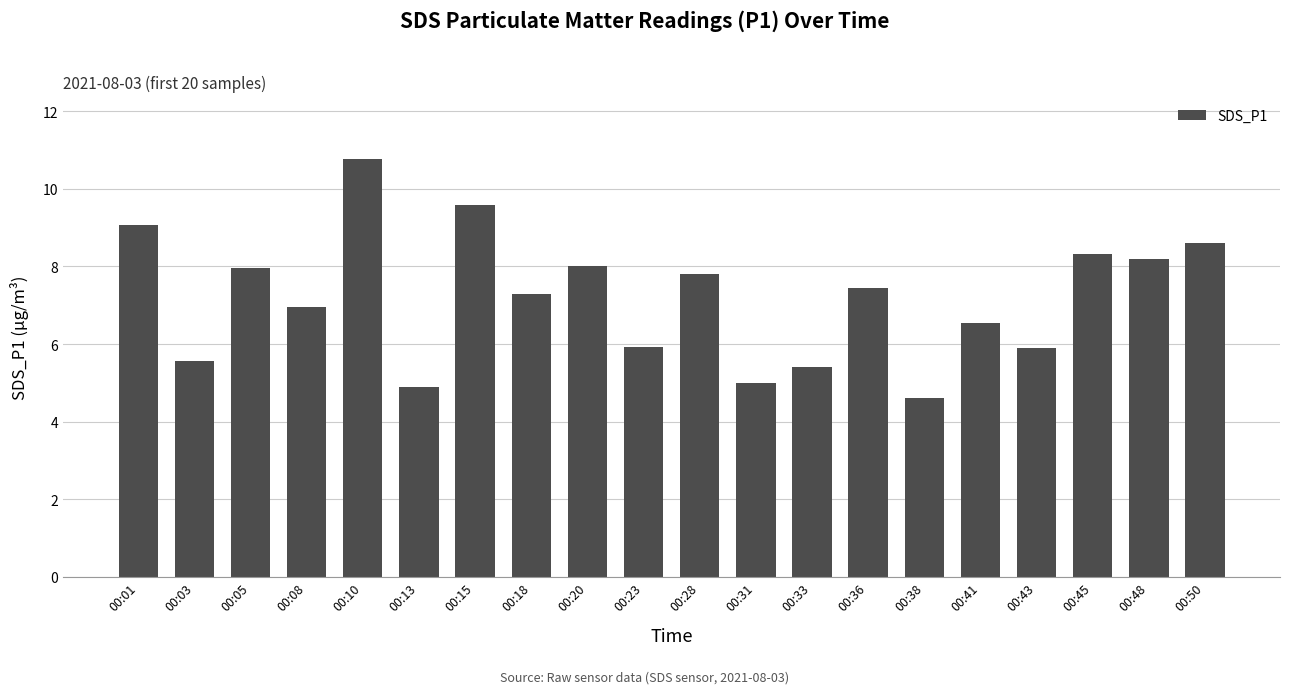

How many categories are shown in the chart?

20